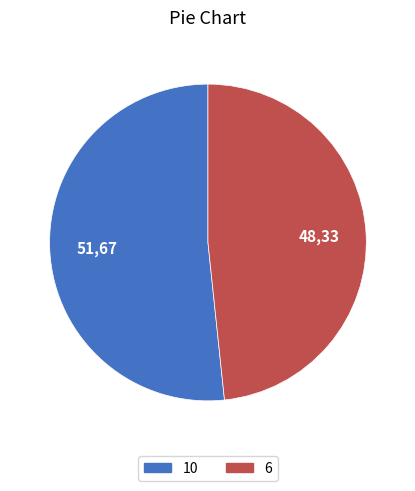

Between 10 and 6, which is larger?

10